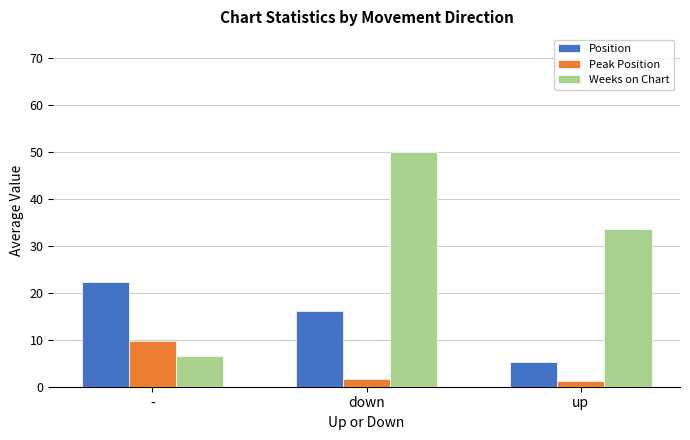

What is the value of the Position bar at the 2nd from the left?

16.0